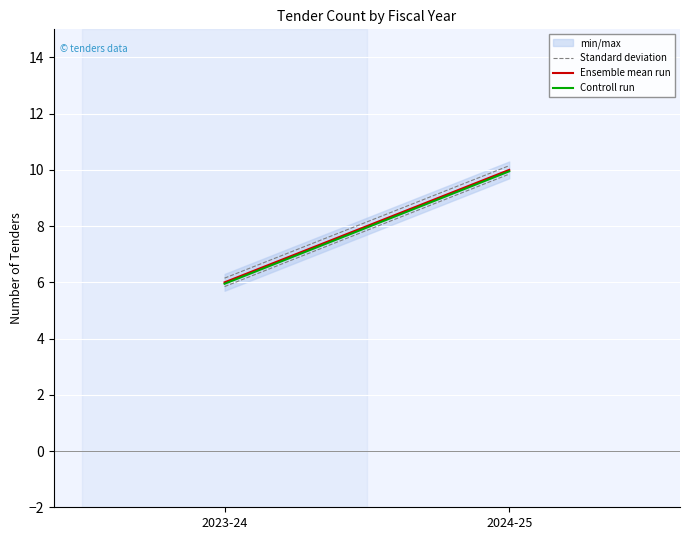

Is it true that Standard deviation equals 2.2 at 2024-25?

False